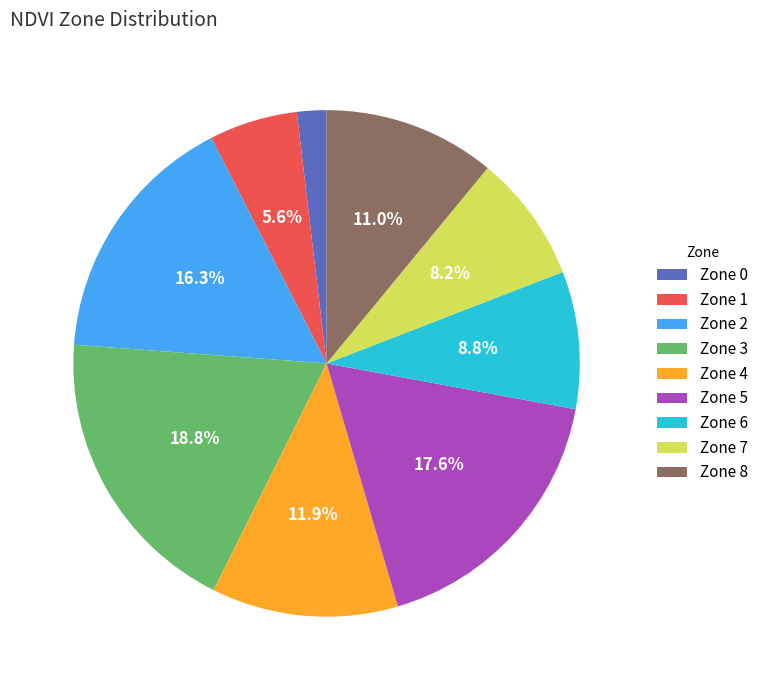

Which slice is the largest?

Zone 3